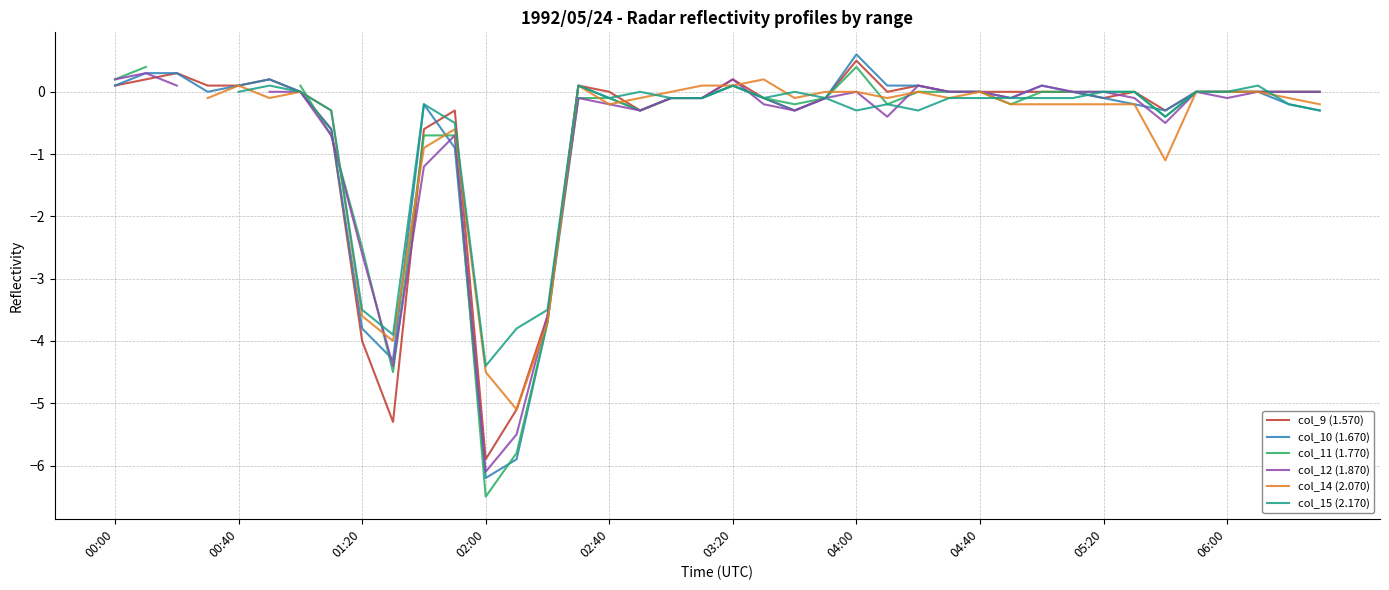

At which label does col_9 (1.570) reach its peak?

04:00